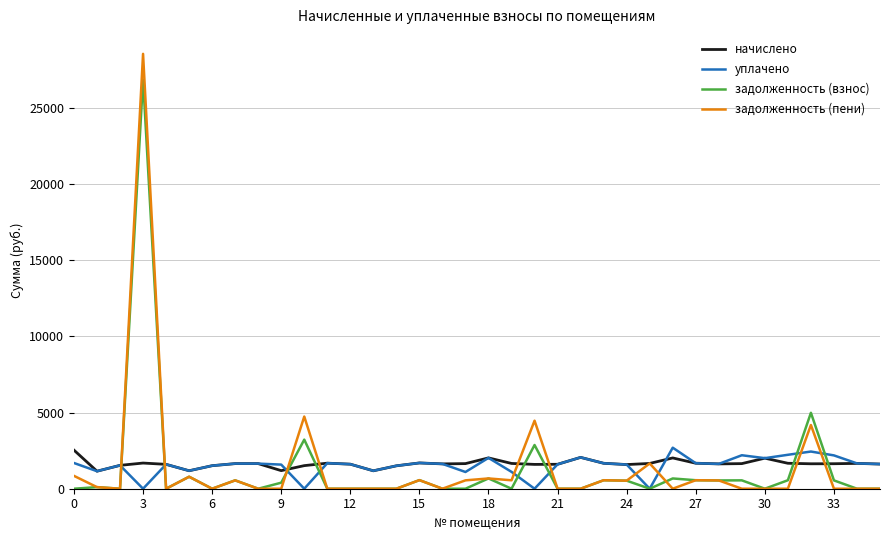

What is the maximum value for уплачено?

2694.0